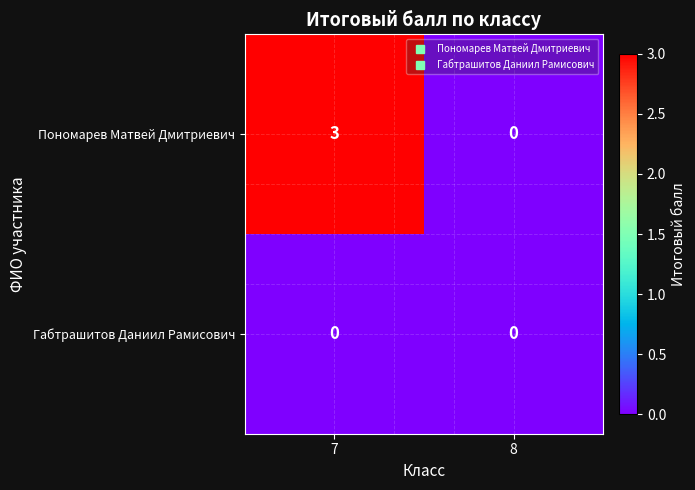

List the series in order of their peak value, highest first.

Пономарев Матвей Дмитриевич, Габтрашитов Даниил Рамисович